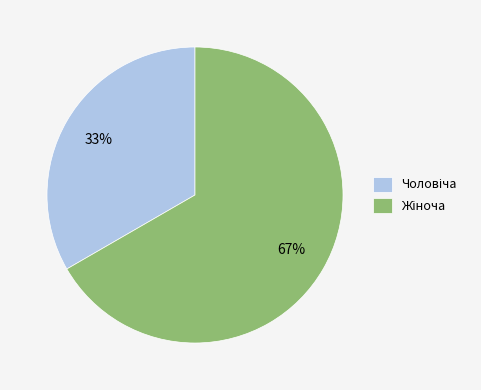

Is there a majority slice in this chart?

Yes